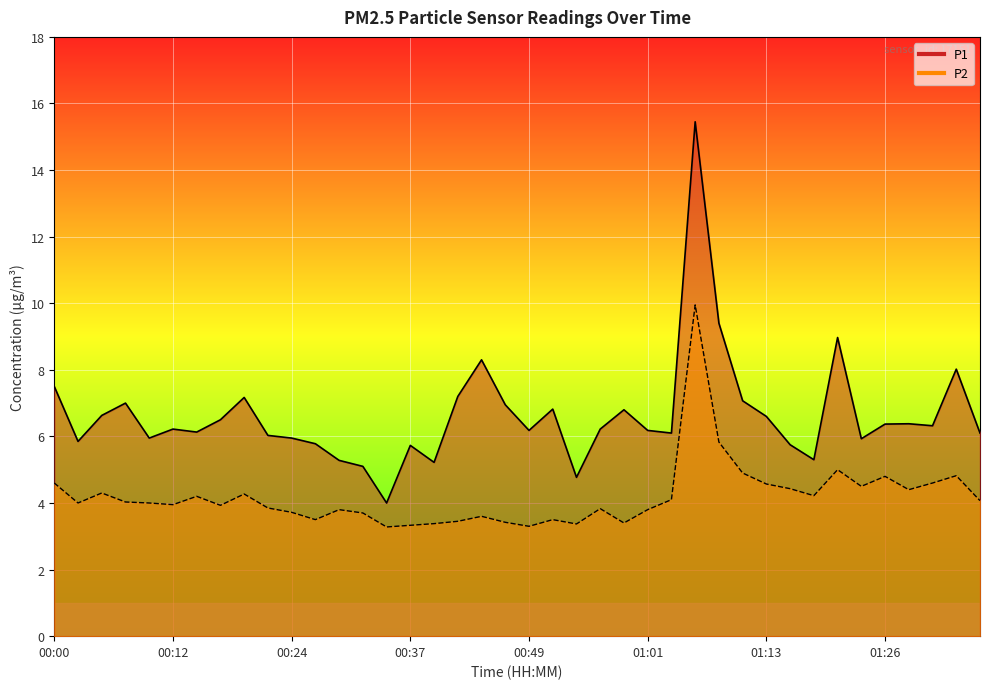

What is the average value of the P1 series?

6.6